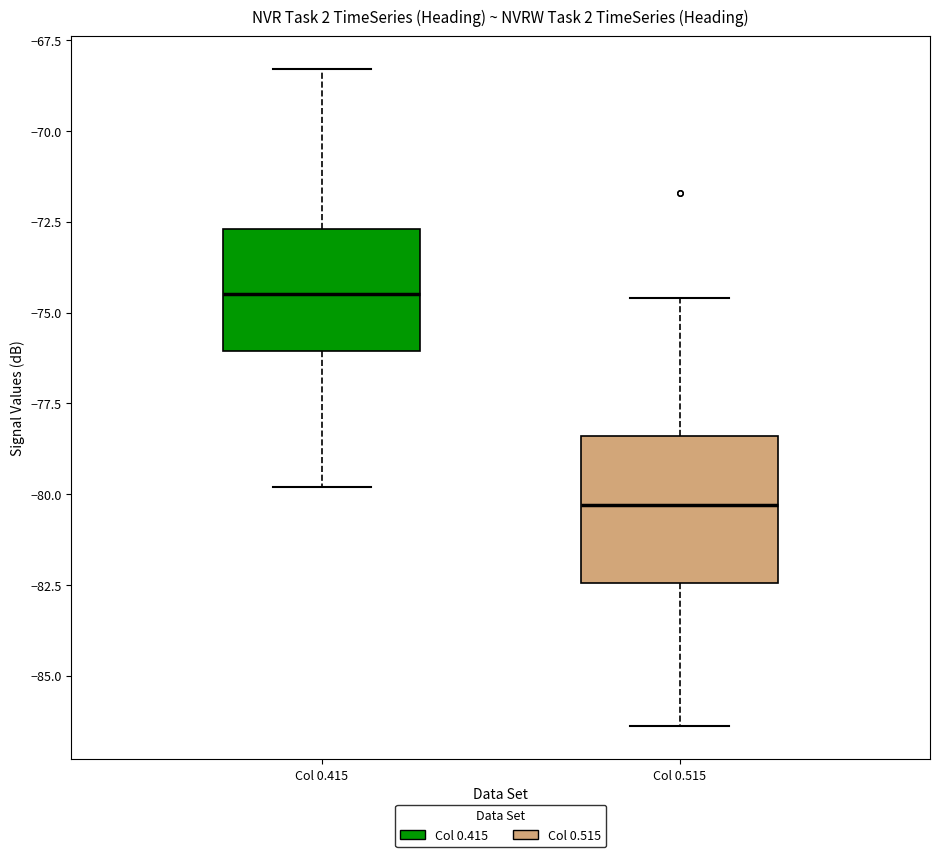

Reading left to right, read every box against the y-axis: the position of its median line, the range the box covers, and the ends of its whiskers. The values are not printed on the chart, so give them approximately, as read against the axis.

Col 0.415: median -74.5, box -76.0 to -72.5, whiskers -80.0 to -68.5
Col 0.515: median -80.5, box -82.5 to -78.5, whiskers -86.5 to -74.5